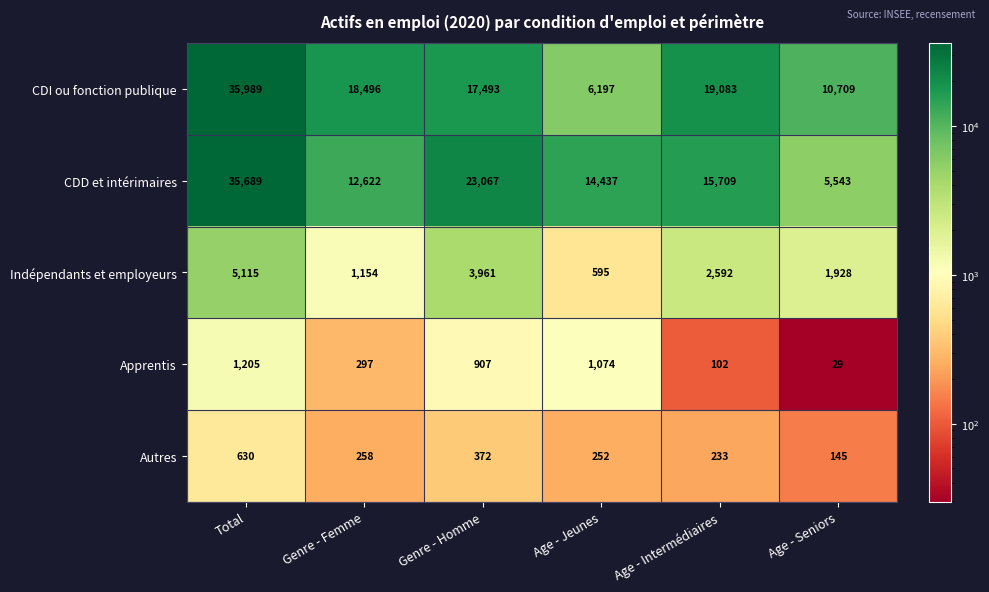

Which series changed the most between Genre - Femme and Age - Jeunes?

CDI ou fonction publique